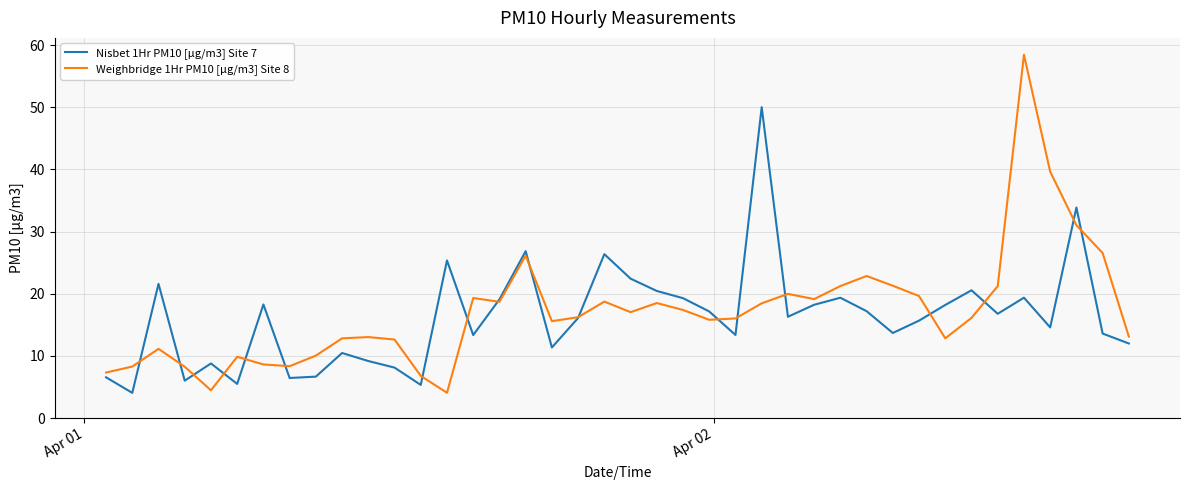

List the series in order of their peak value, highest first.

Weighbridge 1Hr PM10 [µg/m3] Site 8, Nisbet 1Hr PM10 [µg/m3] Site 7